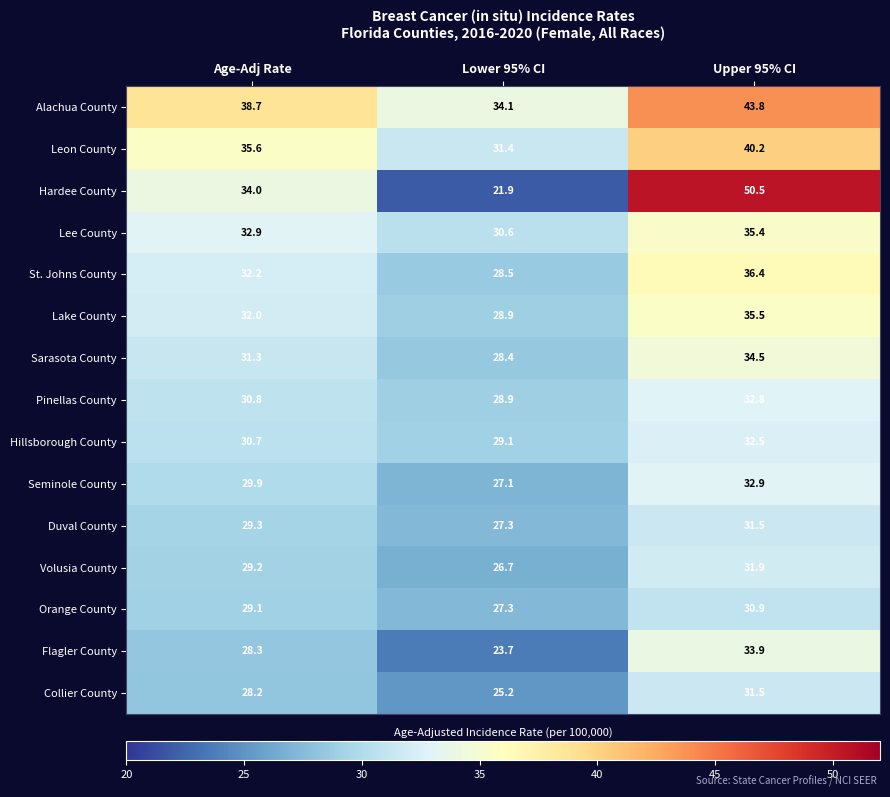

What is the approximate value of Collier County at Lower 95% CI?

25.2